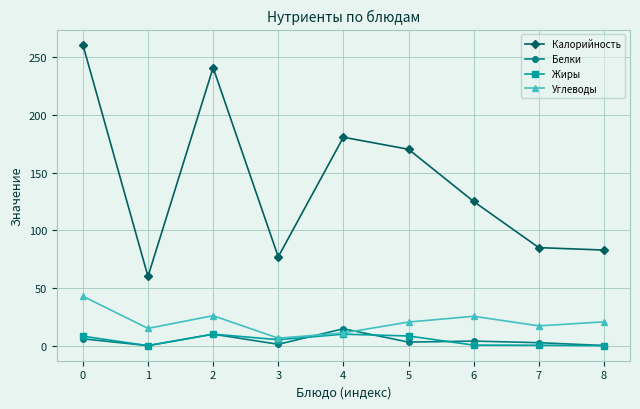

What is the highest value of the Углеводы series?

42.9